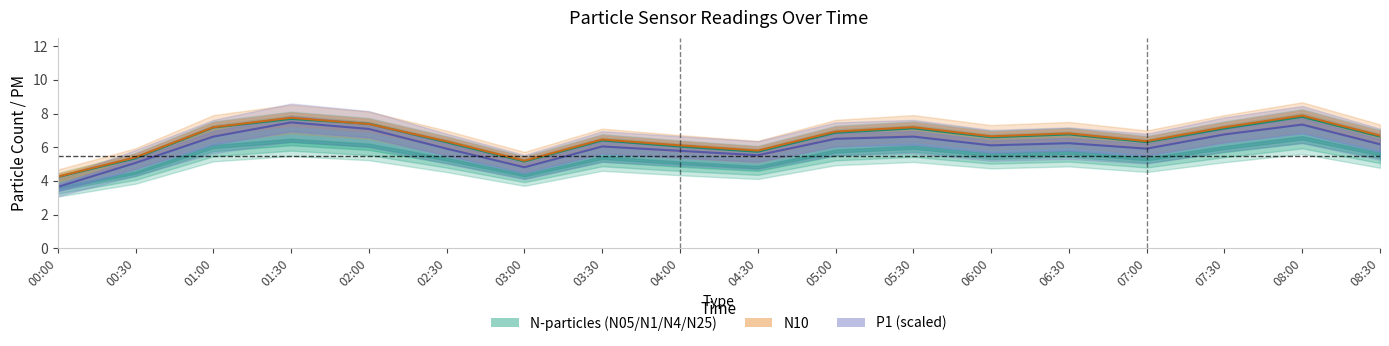

What is the value of the N1 line point at the 16th from the left?

7.1